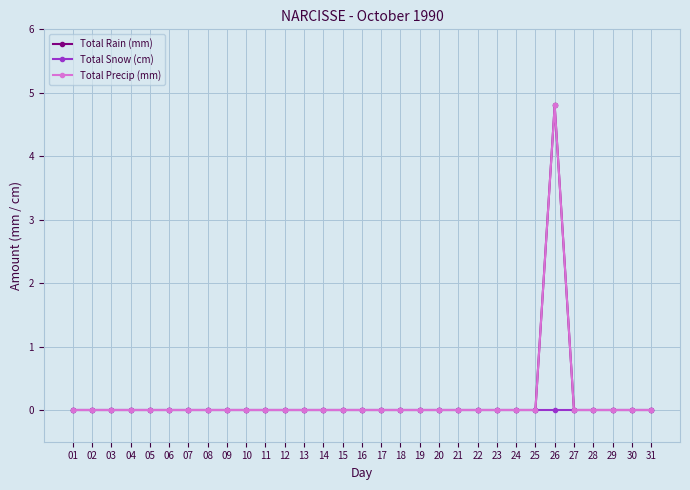

Rank the categories by Total Precip (mm) value from lowest to highest.

01, 02, 03, 04, 05, 06, 07, 08, 09, 10, 11, 12, 13, 14, 15, 16, 17, 18, 19, 20, 21, 22, 23, 24, 25, 27, 28, 29, 30, 31, 26